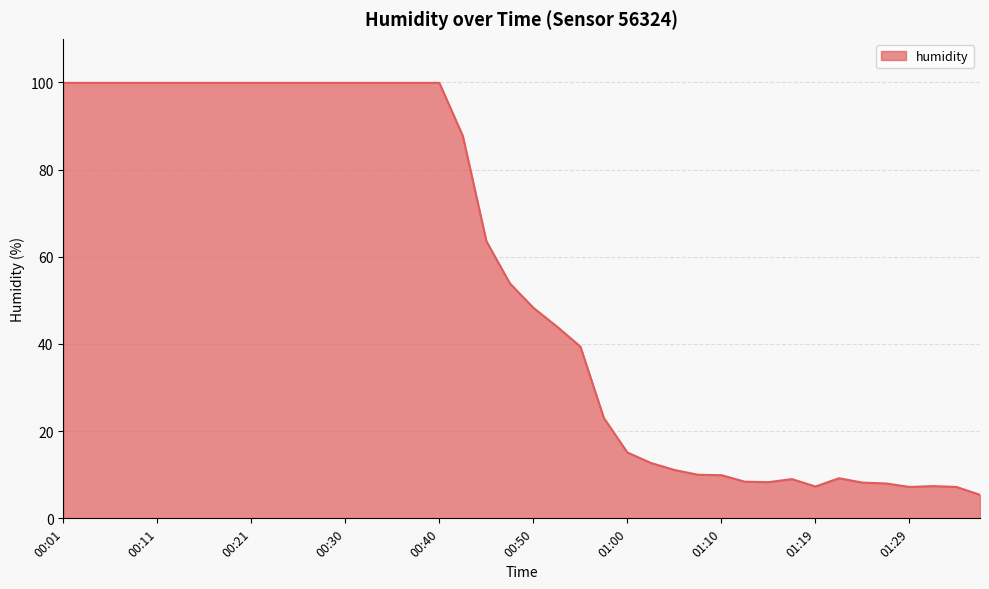

What is the difference between the maximum and minimum values?

94.5